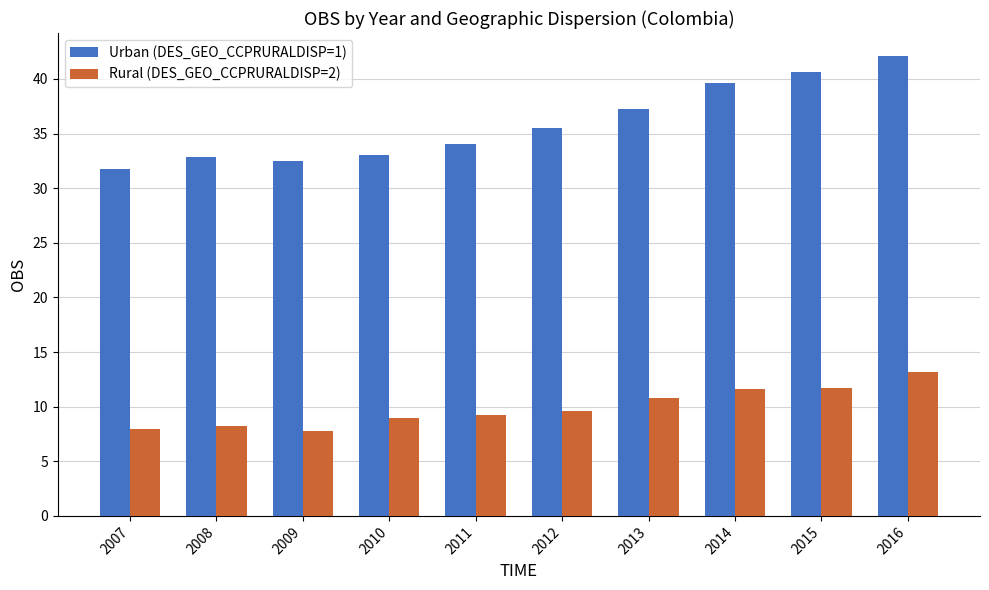

Which series has the largest range (max minus min)?

Urban (DES_GEO_CCPRURALDISP=1)